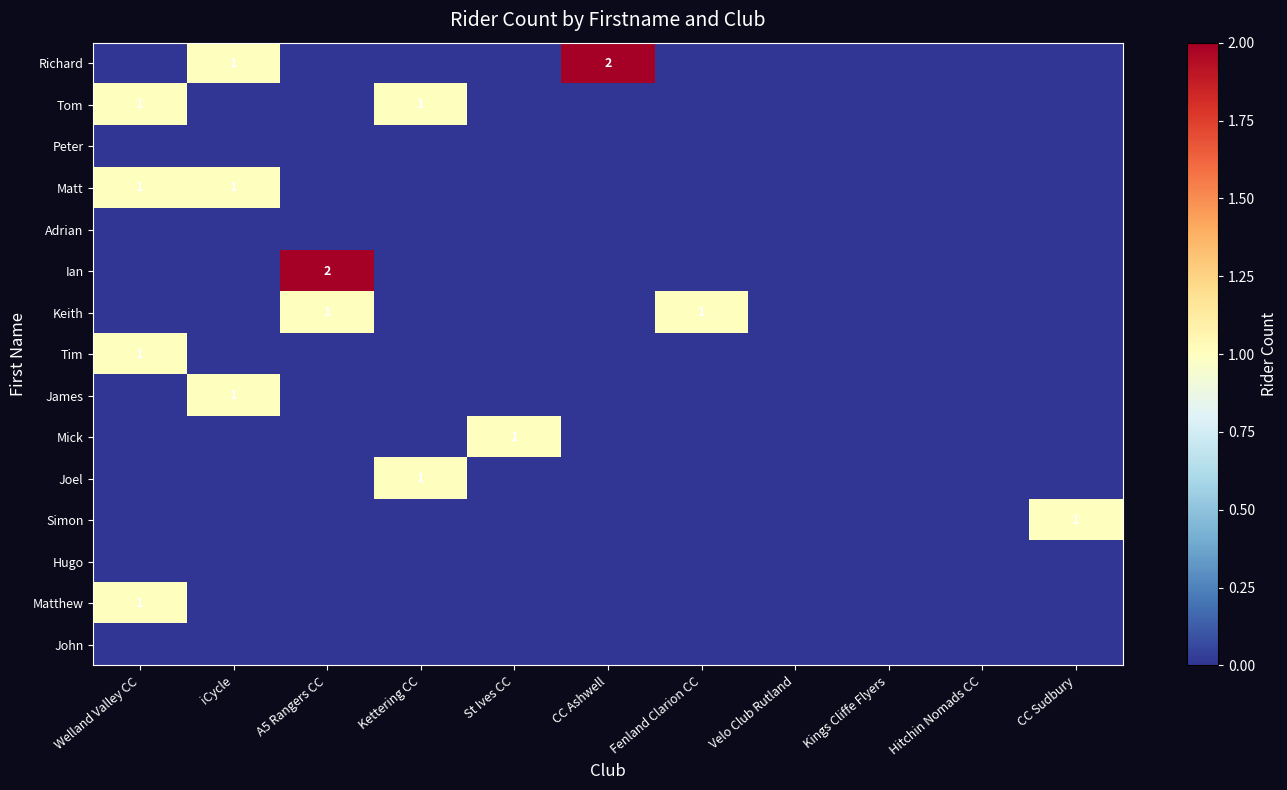

At which category does the chart reach its peak across all series?

CC Ashwell